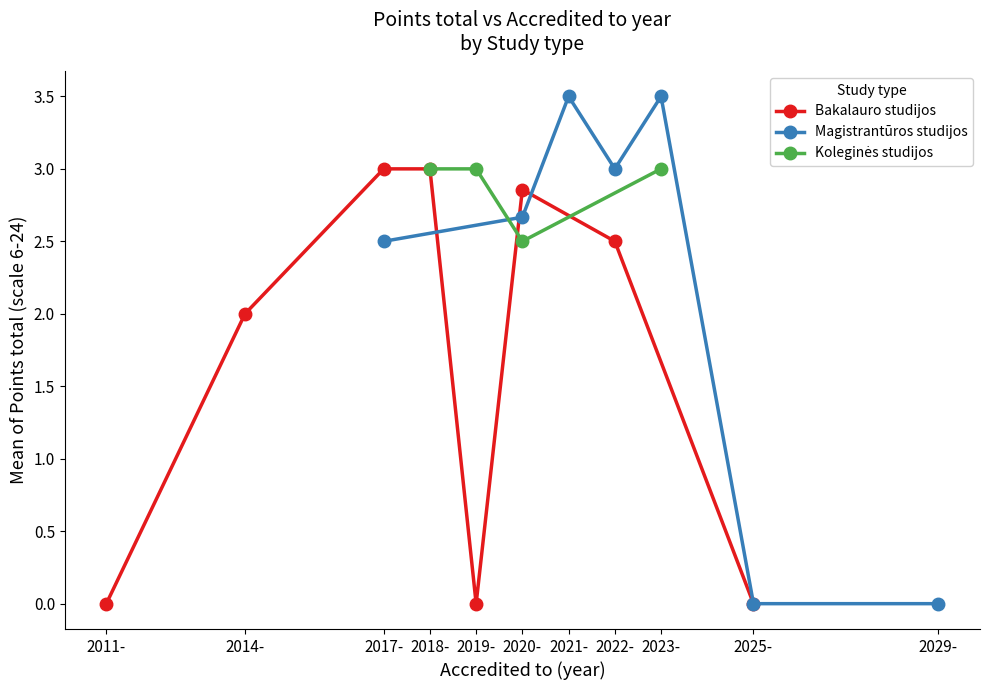

The value of Bakalauro studijos at 2018- is 3.0. True or false?

True